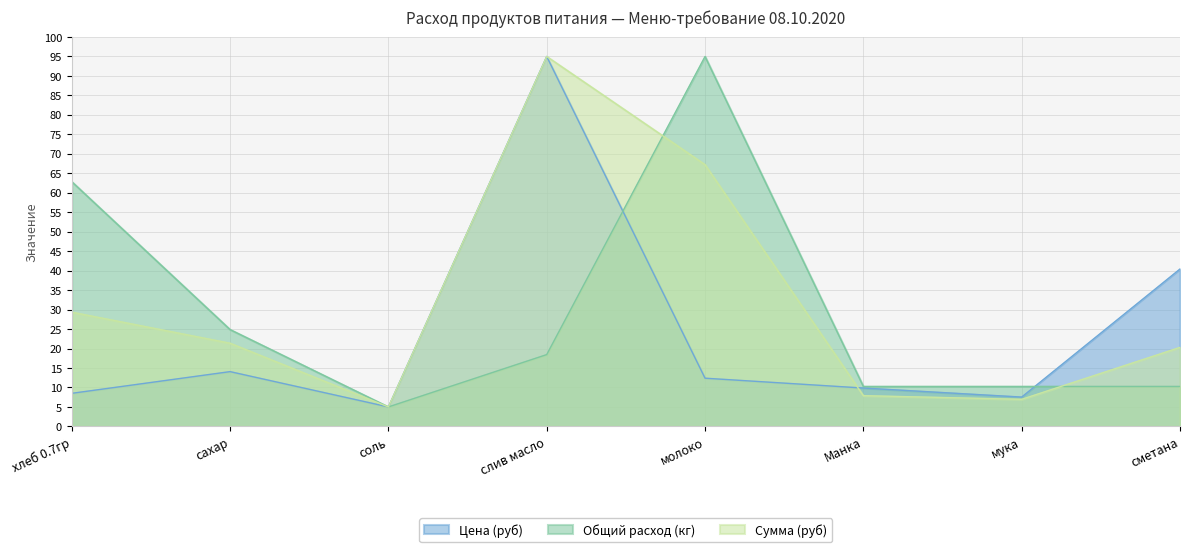

Which category has the highest value in the Цена (руб) series?

слив масло